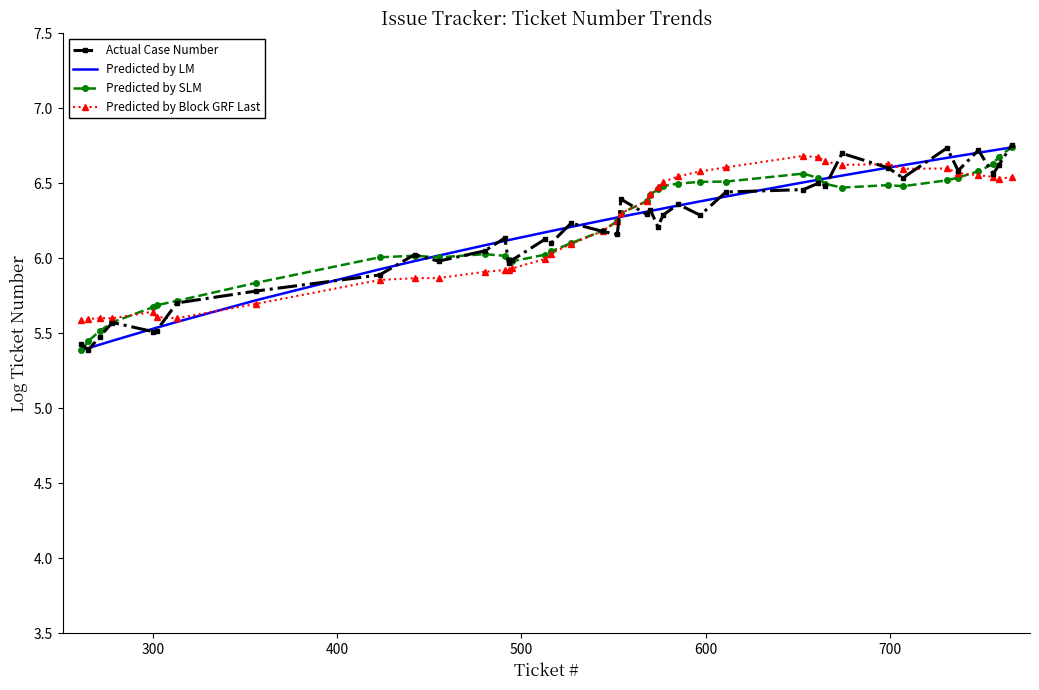

True or false: Predicted by SLM has more than 0 points higher than both neighbors.

True